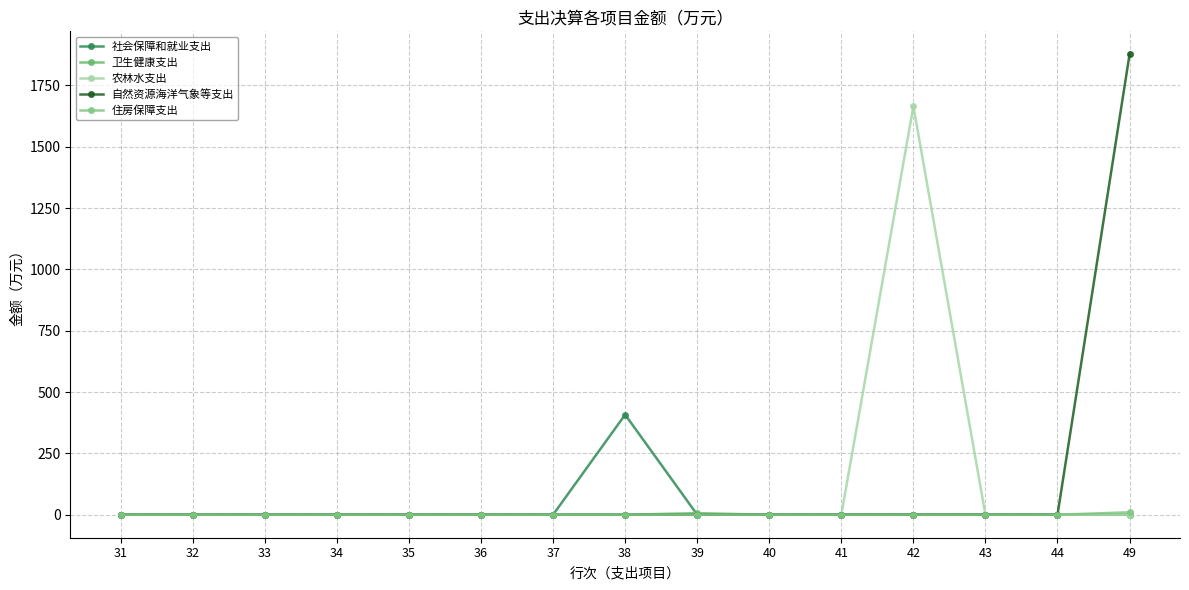

Is it true that 卫生健康支出 equals 0.0 at 44?

True